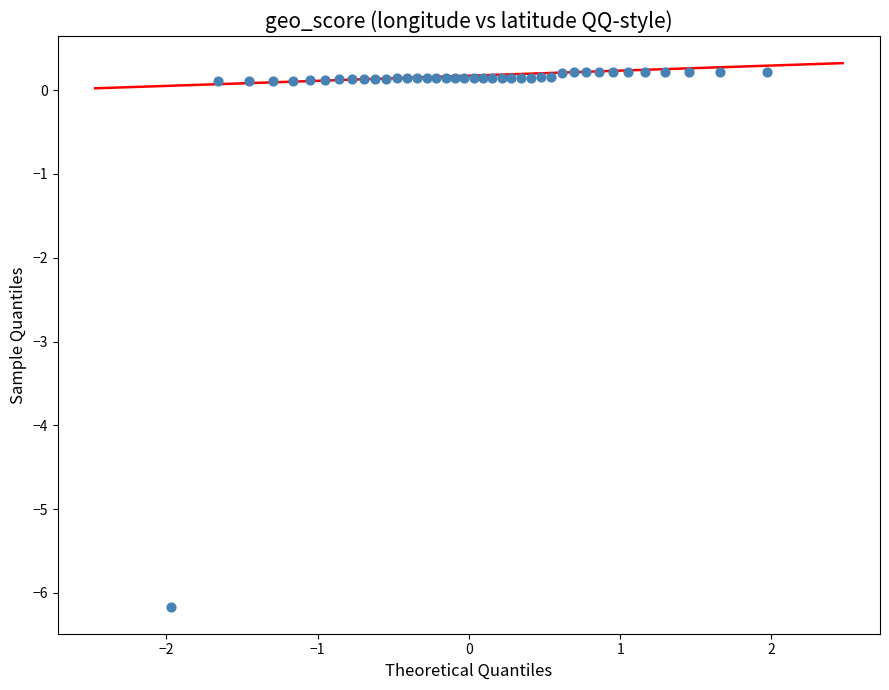

What is the range of X values (max minus min)?

3.9